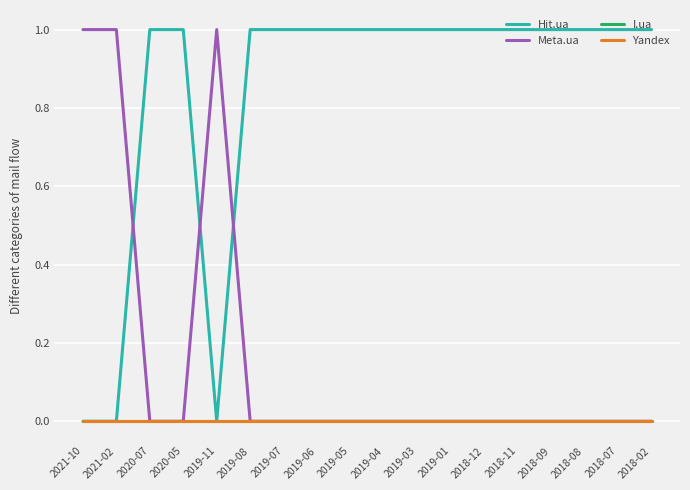

Does the chart have visible grid lines?

Yes